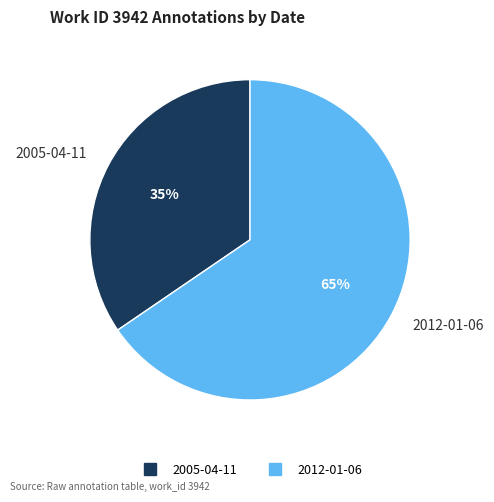

True or false: 2005-04-11 accounts for 47% of the total.

False